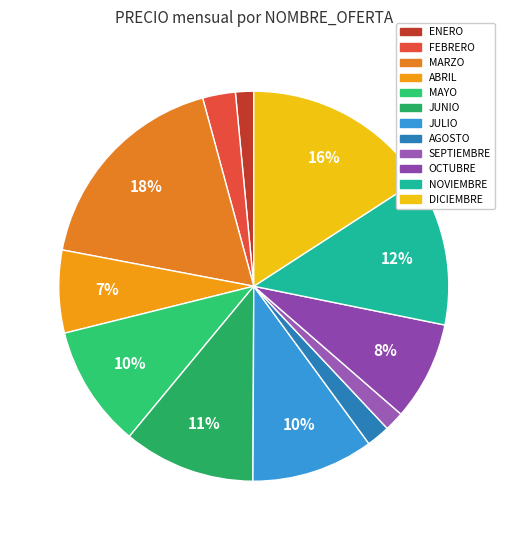

Between JULIO and MARZO, which is larger?

MARZO